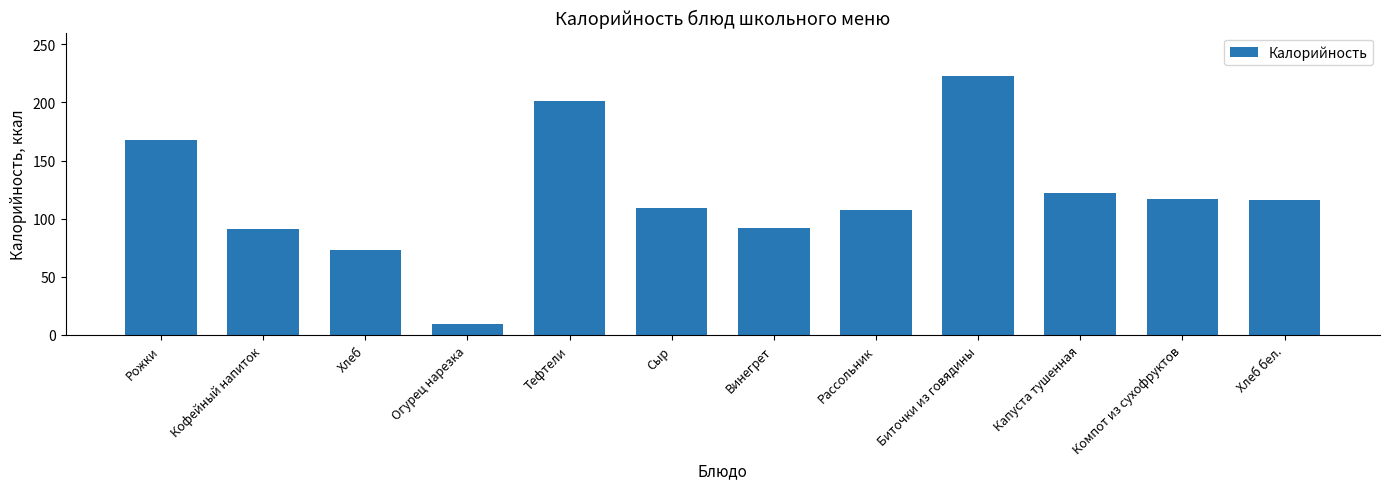

Is it true that the value at Компот из сухофруктов is 117.0?

True